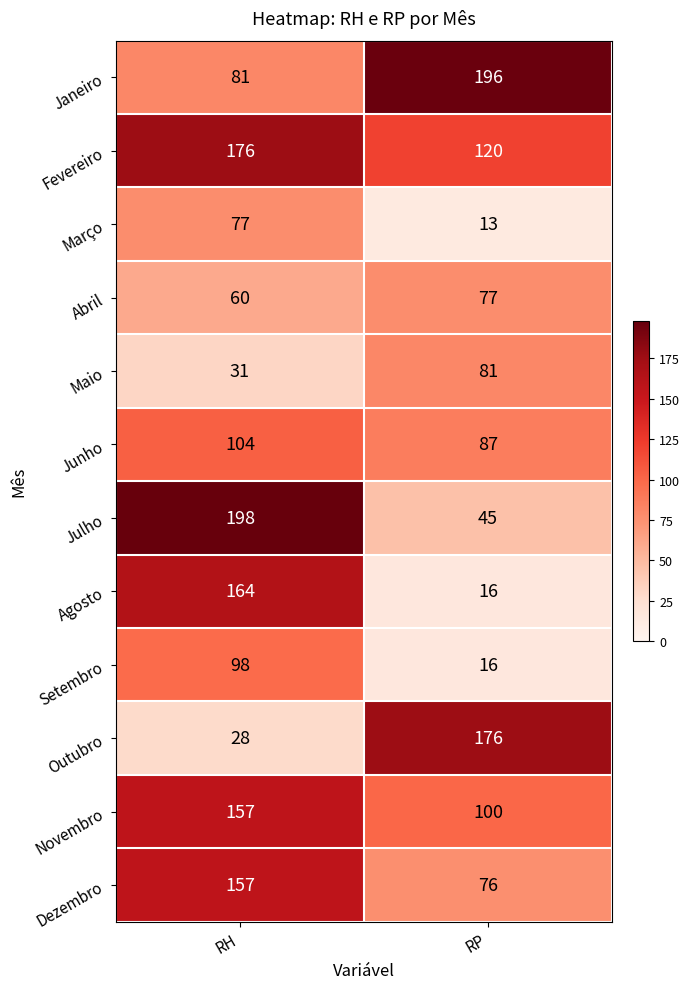

Reading left to right, what are all the values shown in this chart?

Janeiro: 81	196
Fevereiro: 176	120
Março: 77	13
Abril: 60	77
Maio: 31	81
Junho: 104	87
Julho: 198	45
Agosto: 164	16
Setembro: 98	16
Outubro: 28	176
Novembro: 157	100
Dezembro: 157	76